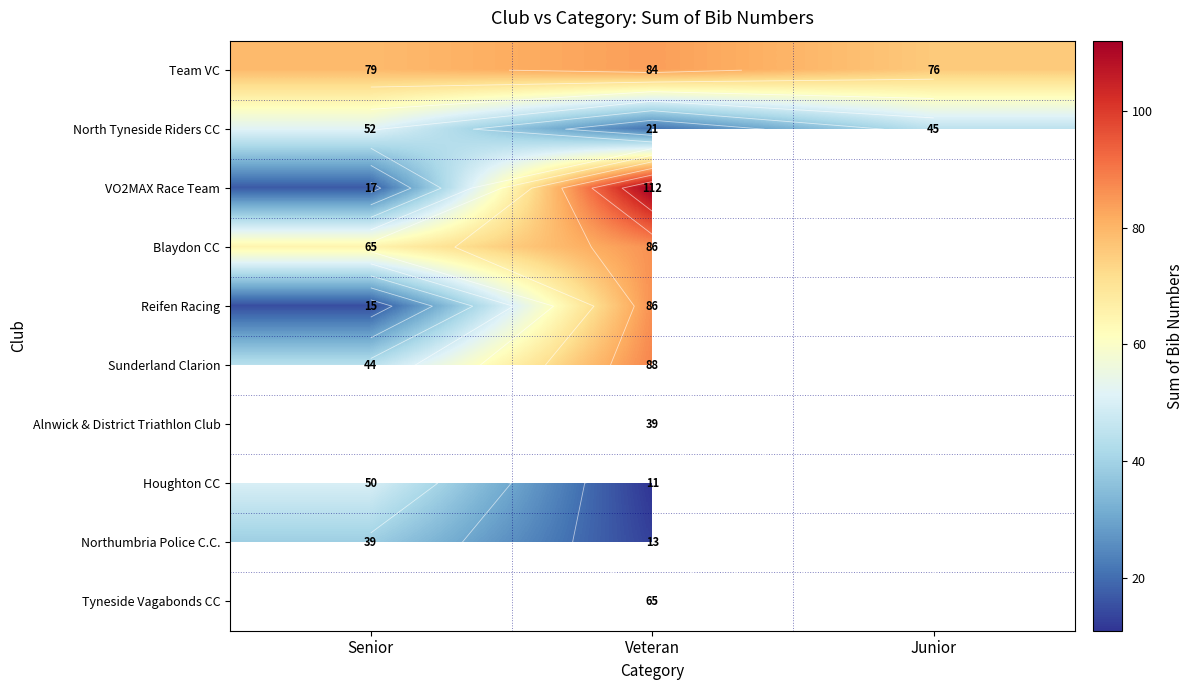

Which series changed the most between Veteran and Junior?

North Tyneside Riders CC